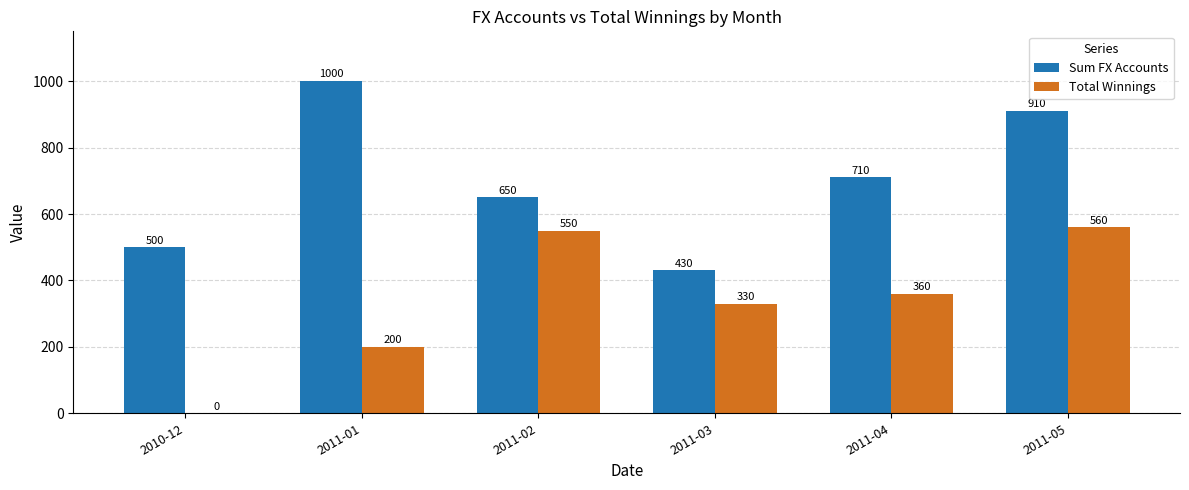

Between 2011-01 and 2011-03, which series saw the biggest shift?

Sum FX Accounts